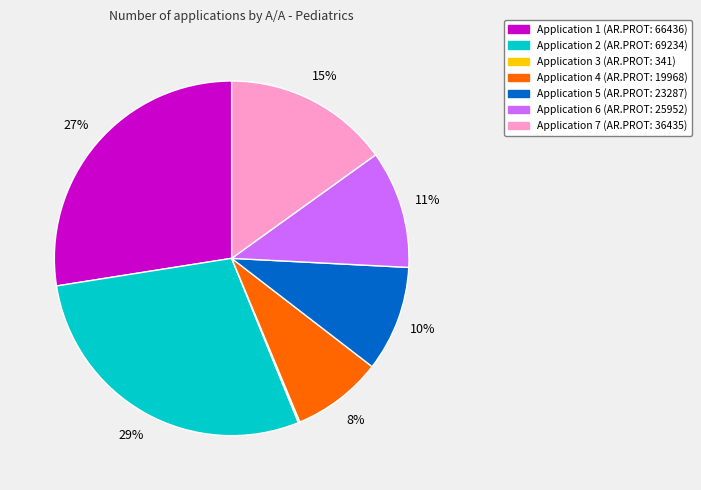

To the nearest percent, what is the difference between the largest and smallest slice percentages?

29%